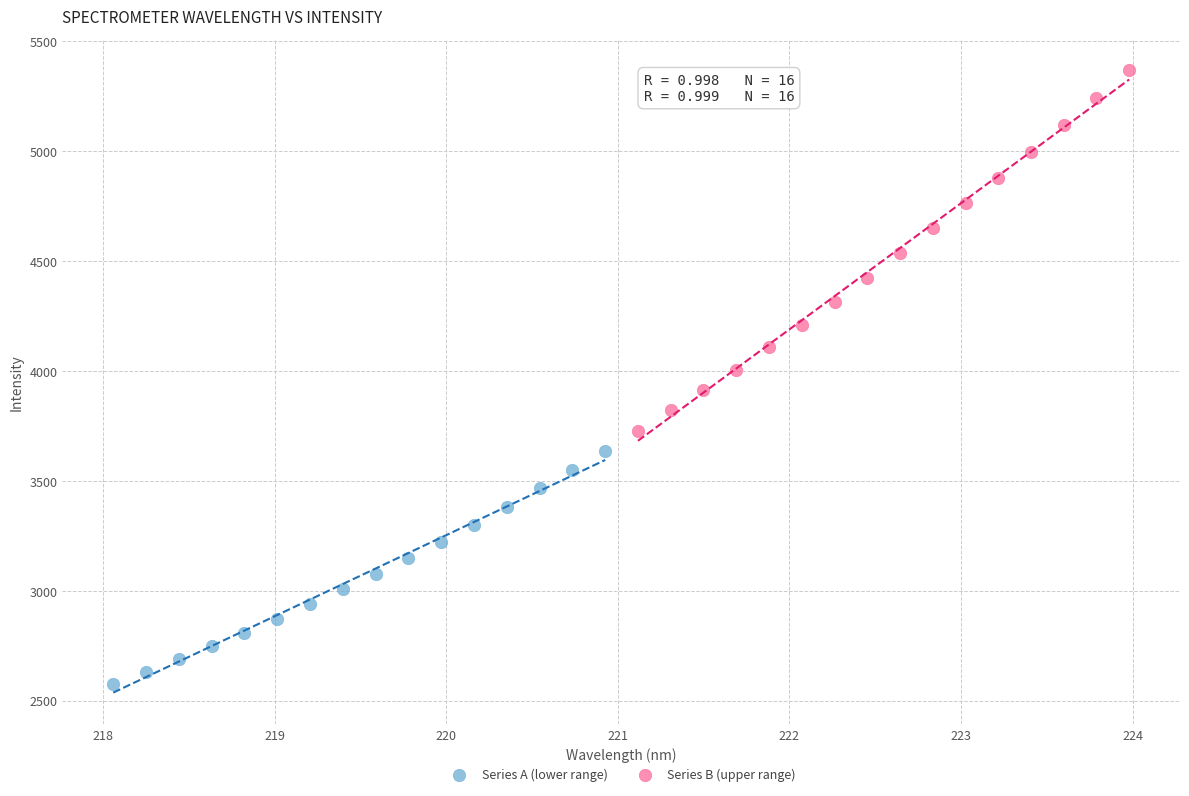

Which series contains the highest Y value?

Series B (upper range)